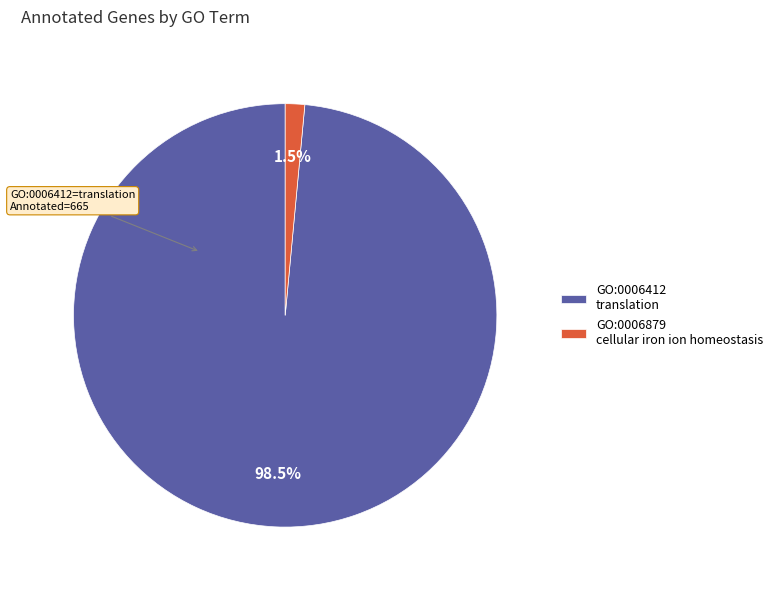

To the nearest percent, what is the difference between the largest and smallest slice percentages?

97%